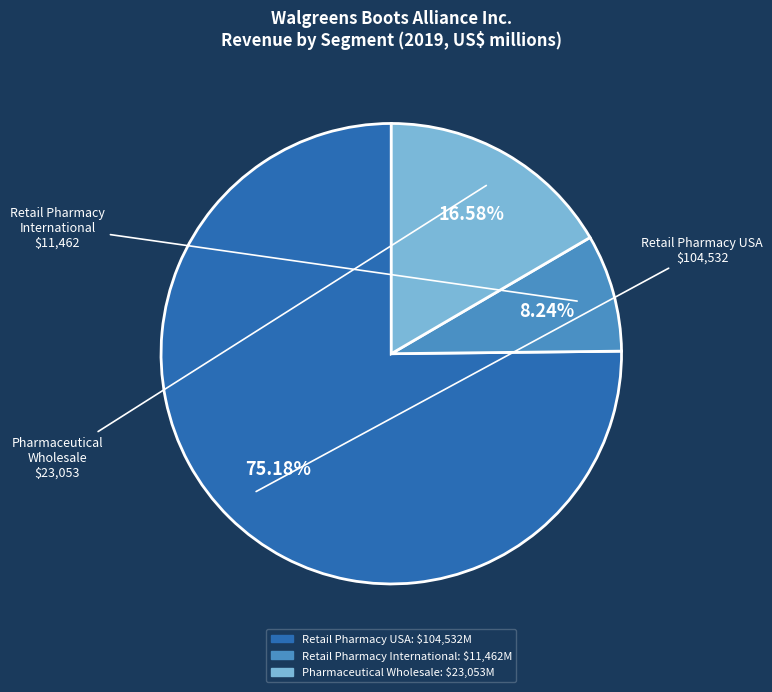

To the nearest percent, what is the average slice percentage?

33%